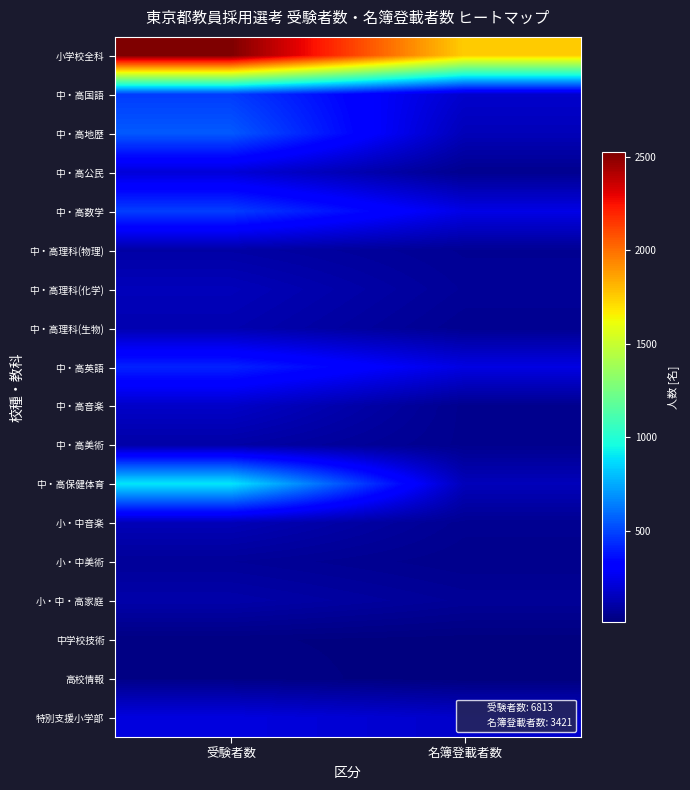

Reading left to right, list all the values displayed in this chart.

小学校全科: 受験者数=2523	名簿登載者数=1750
中・高国語: 受験者数=477	名簿登載者数=184
中・高地歴: 受験者数=551	名簿登載者数=142
中・高公民: 受験者数=211	名簿登載者数=52
中・高数学: 受験者数=483	名簿登載者数=242
中・高理科(物理): 受験者数=100	名簿登載者数=61
中・高理科(化学): 受験者数=145	名簿登載者数=71
中・高理科(生物): 受験者数=124	名簿登載者数=55
中・高英語: 受験者数=415	名簿登載者数=234
中・高音楽: 受験者数=176	名簿登載者数=49
中・高美術: 受験者数=103	名簿登載者数=50
中・高保健体育: 受験者数=896	名簿登載者数=145
小・中音楽: 受験者数=140	名簿登載者数=58
小・中美術: 受験者数=73	名簿登載者数=45
小・中・高家庭: 受験者数=110	名簿登載者数=70
中学校技術: 受験者数=26	名簿登載者数=18
高校情報: 受験者数=33	名簿登載者数=14
特別支援小学部: 受験者数=227	名簿登載者数=181